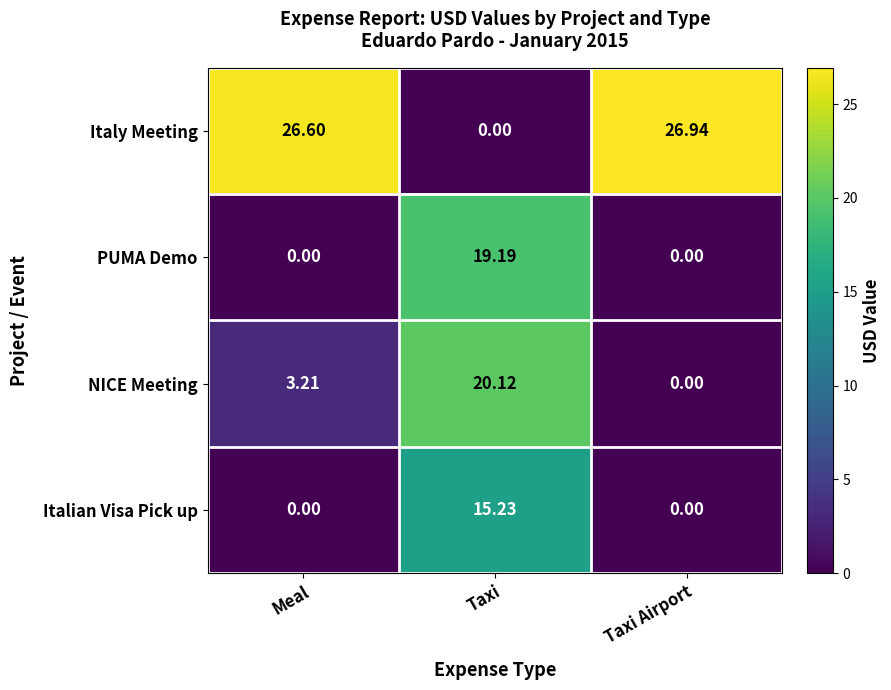

Count the number of categories in the chart.

3